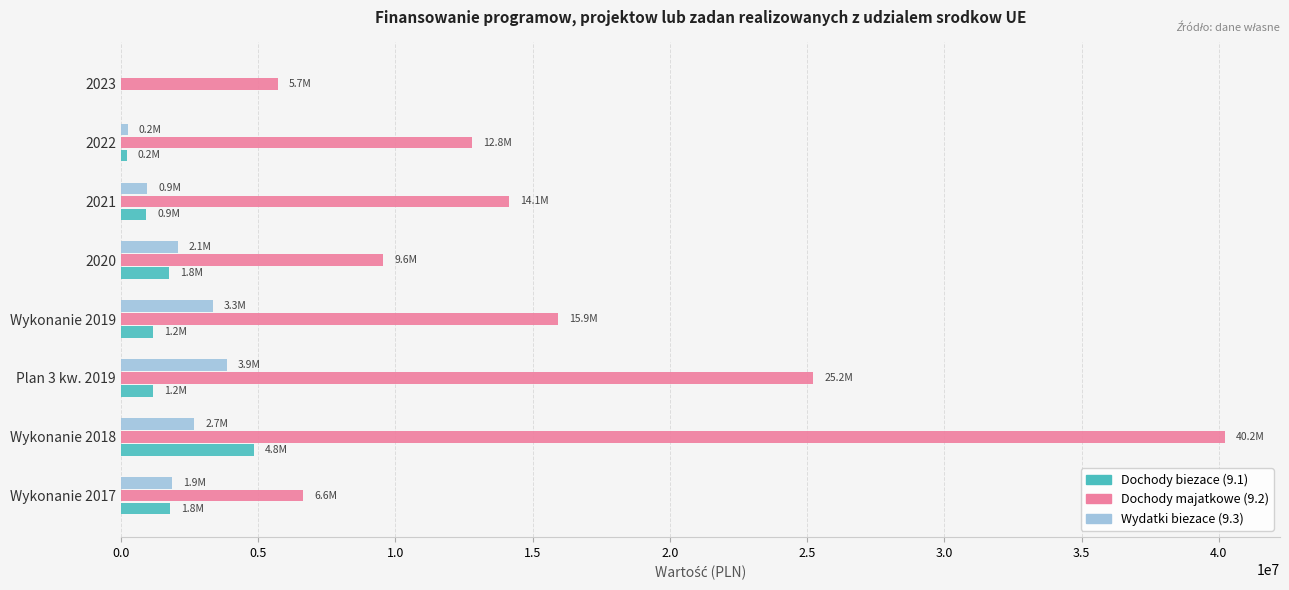

What is the sum of all Dochody biezace (9.1) values?

11821720.9